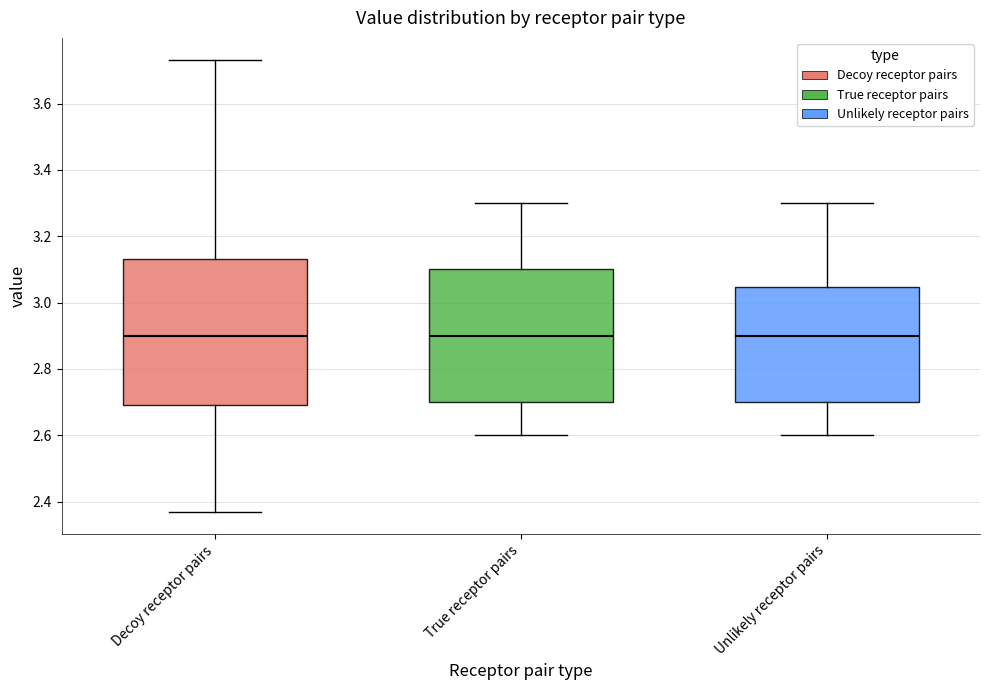

Reading left to right, transcribe this box plot: for each box, give where its median line is, the range the box spans, and where its two whiskers end, as read against the y-axis. The values are not printed on the chart, so give them approximately, as read against the axis.

Decoy receptor pairs: median 2.90, box 2.70 to 3.14, whiskers 2.38 to 3.74
True receptor pairs: median 2.90, box 2.70 to 3.10, whiskers 2.60 to 3.30
Unlikely receptor pairs: median 2.90, box 2.70 to 3.04, whiskers 2.60 to 3.30